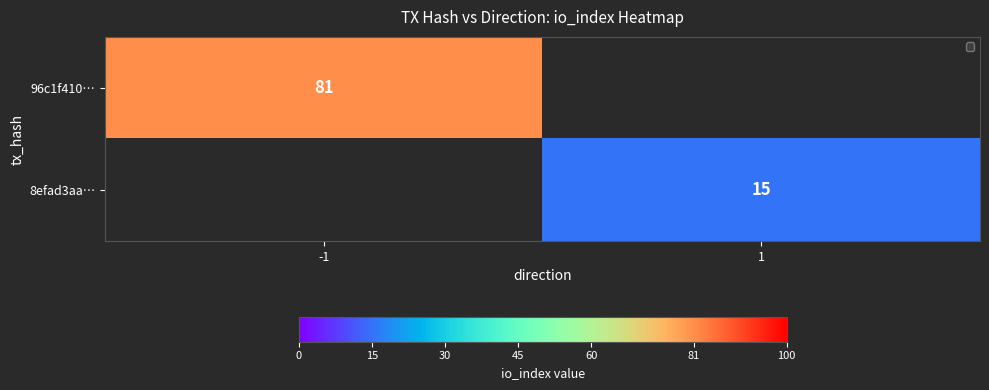

The value of 8efad3aa… at 1 is 15. True or false?

True